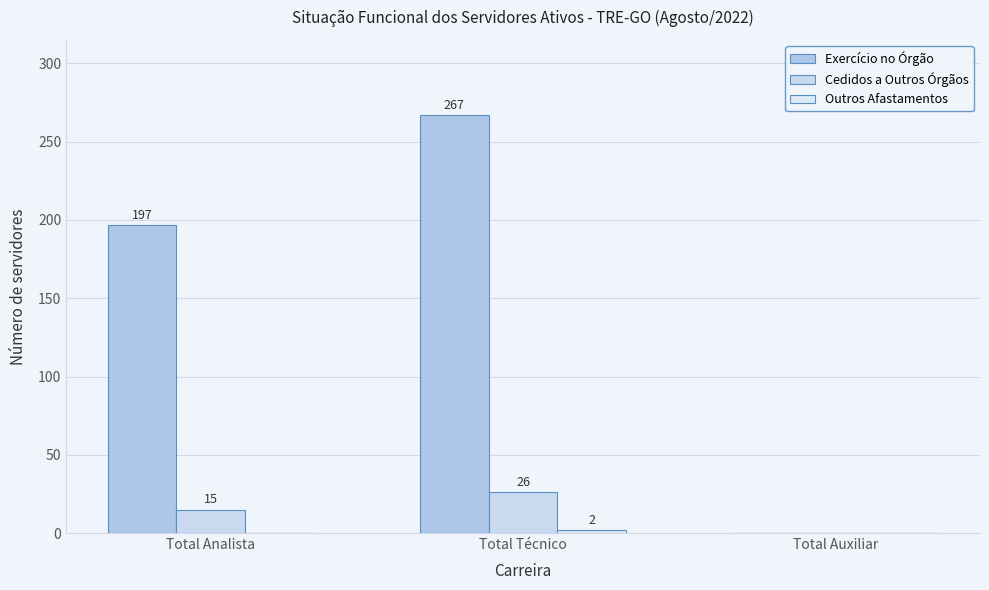

How many values in Cedidos a Outros Órgãos are above zero?

2